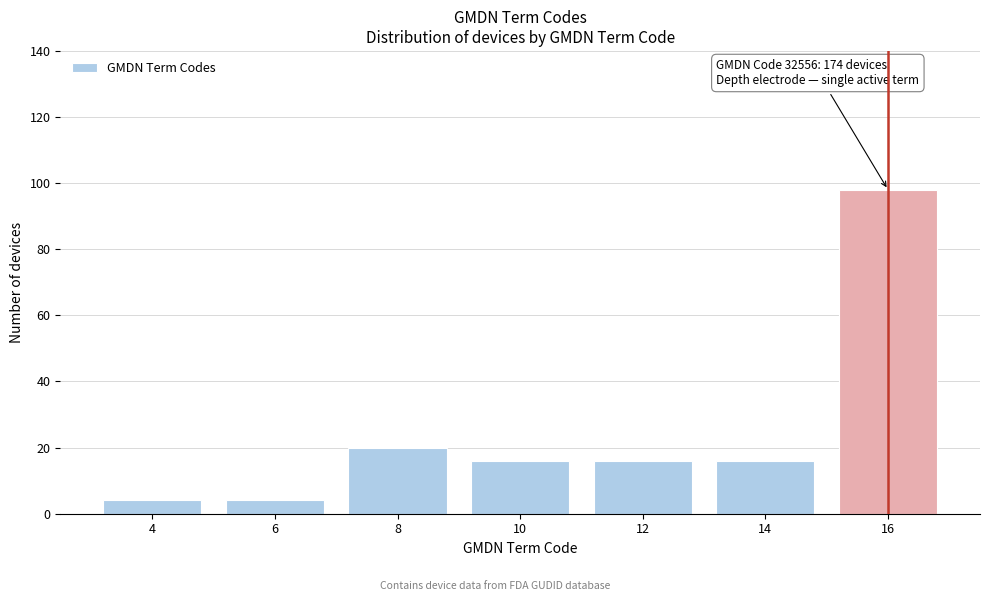

Reading left to right, list all the values displayed in this chart.

4	4	20	16	16	16	98